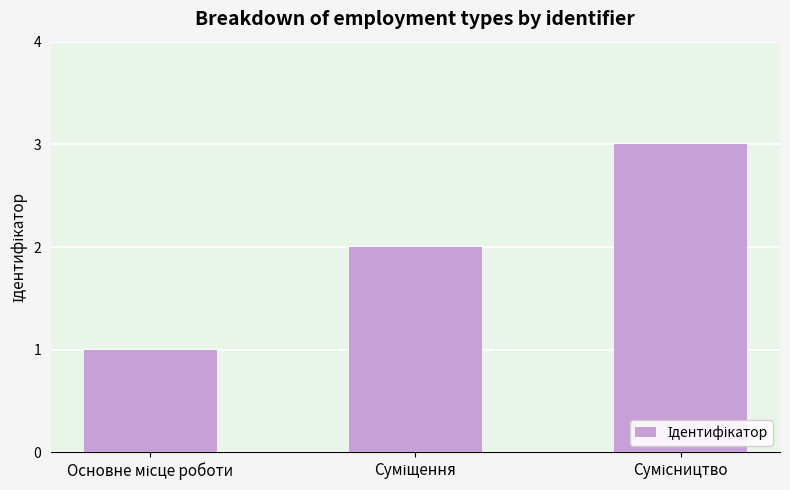

Reading right to left, what are all the values shown in this chart?

3	2	1